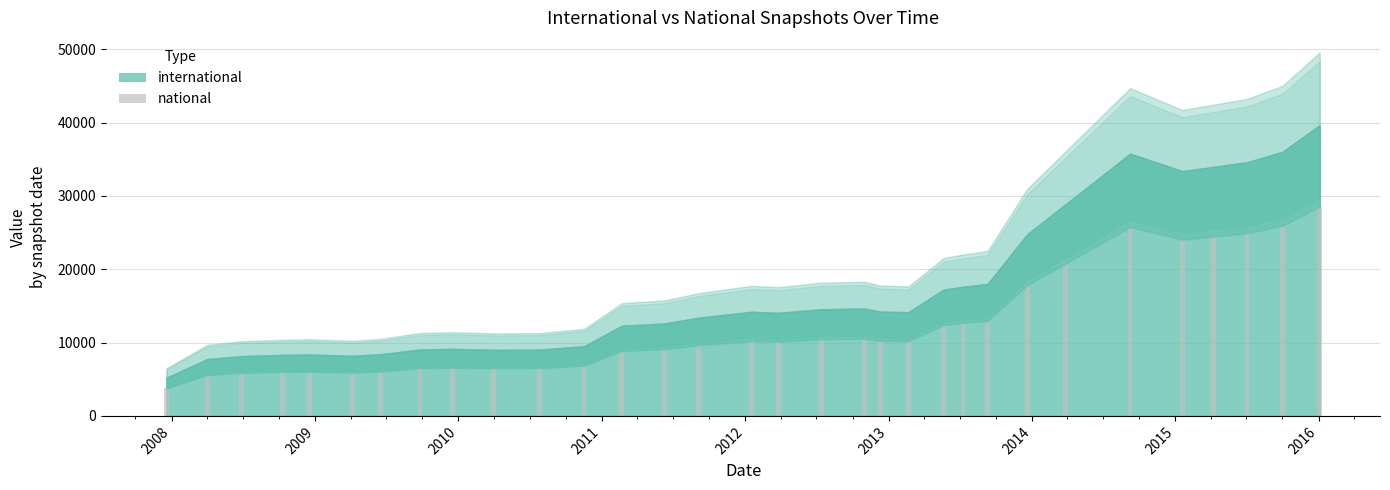

Rank the series by their average value, from highest to lowest.

international, national